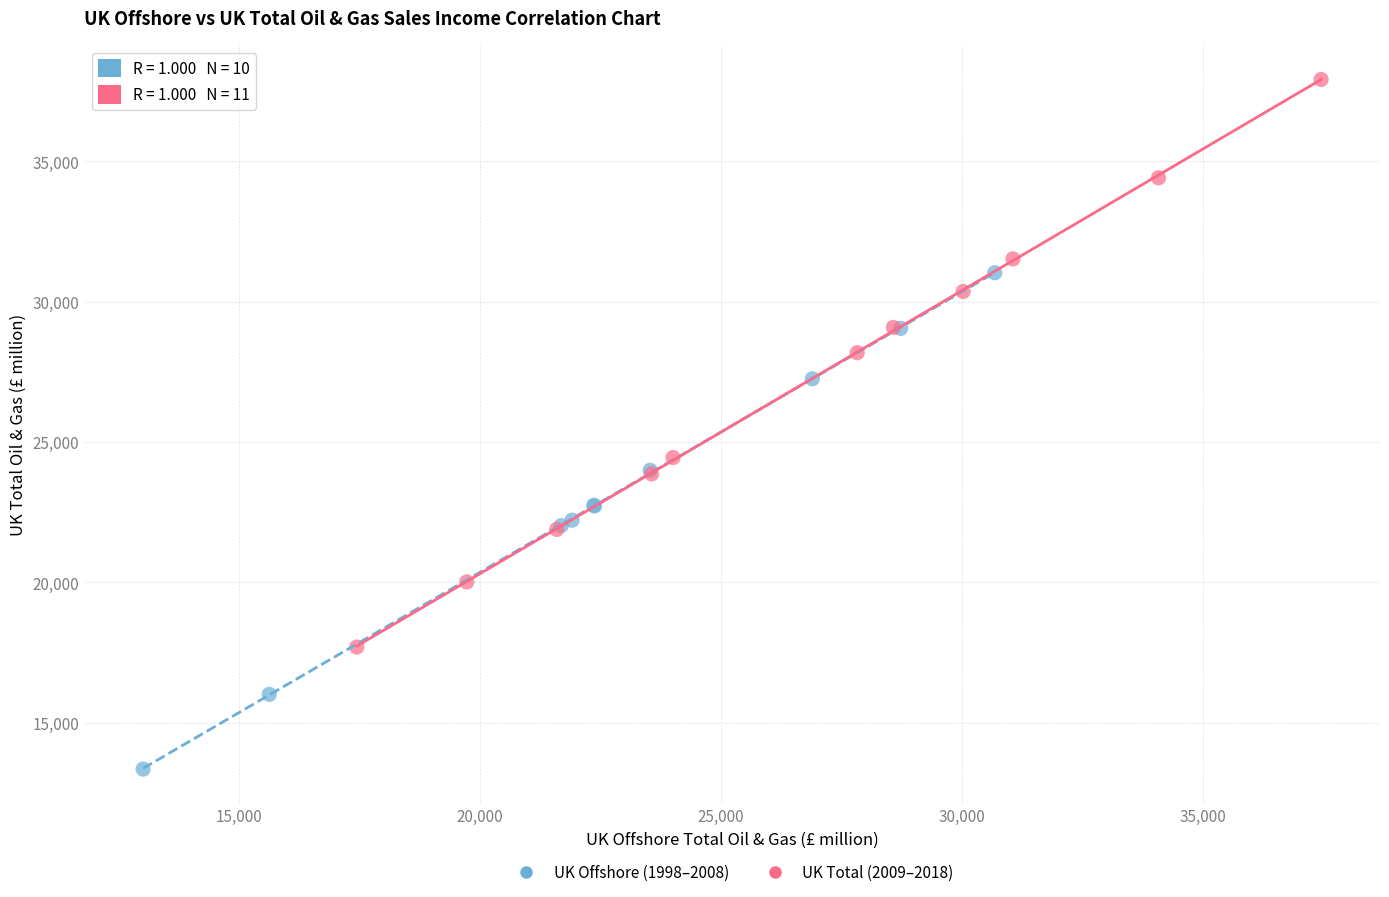

What are all the series names shown in the legend?

UK Offshore (1998–2008), UK Total (2009–2018)